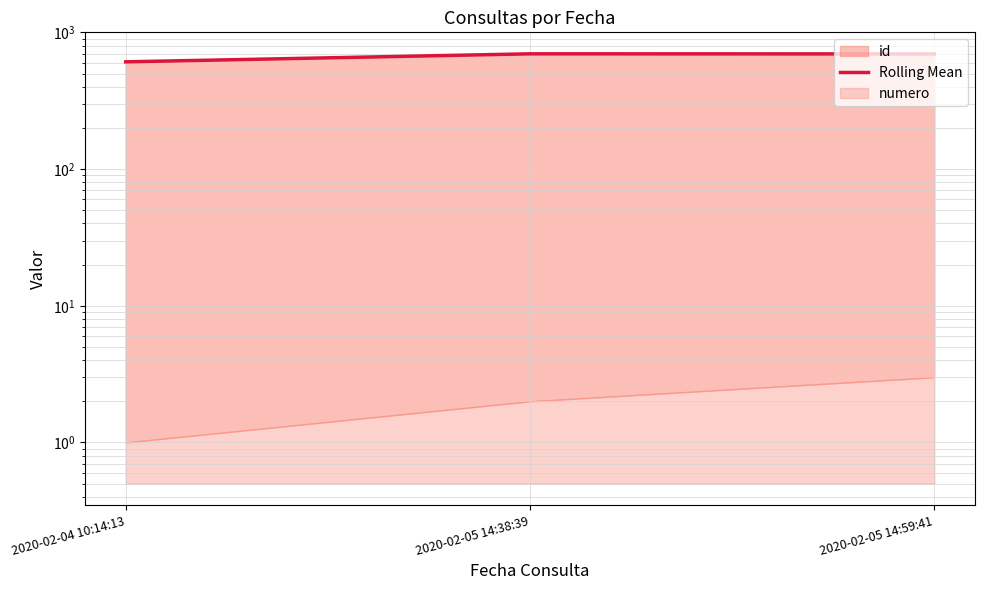

List the labels in order of value, smallest first.

2020-02-04 10:14:13, 2020-02-05 14:59:41, 2020-02-05 14:38:39